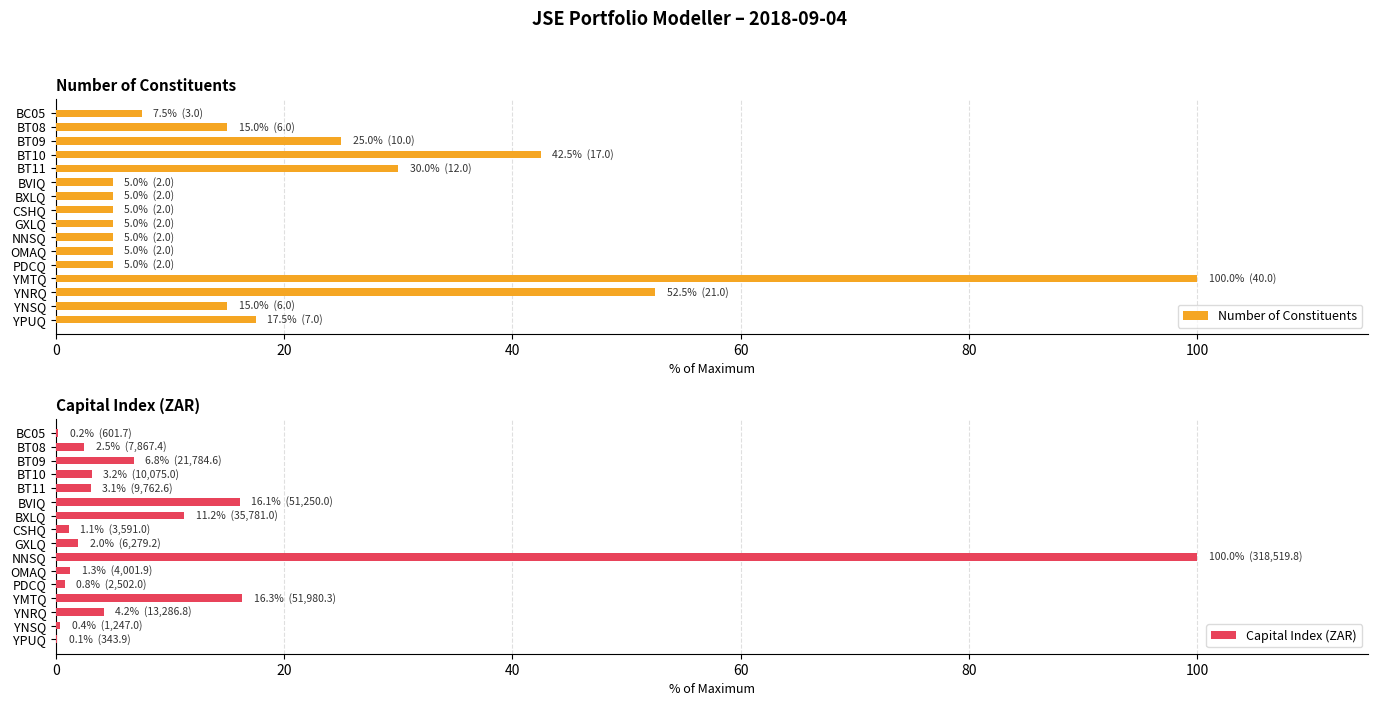

What is the sum of all Number of Constituents values?

340.0